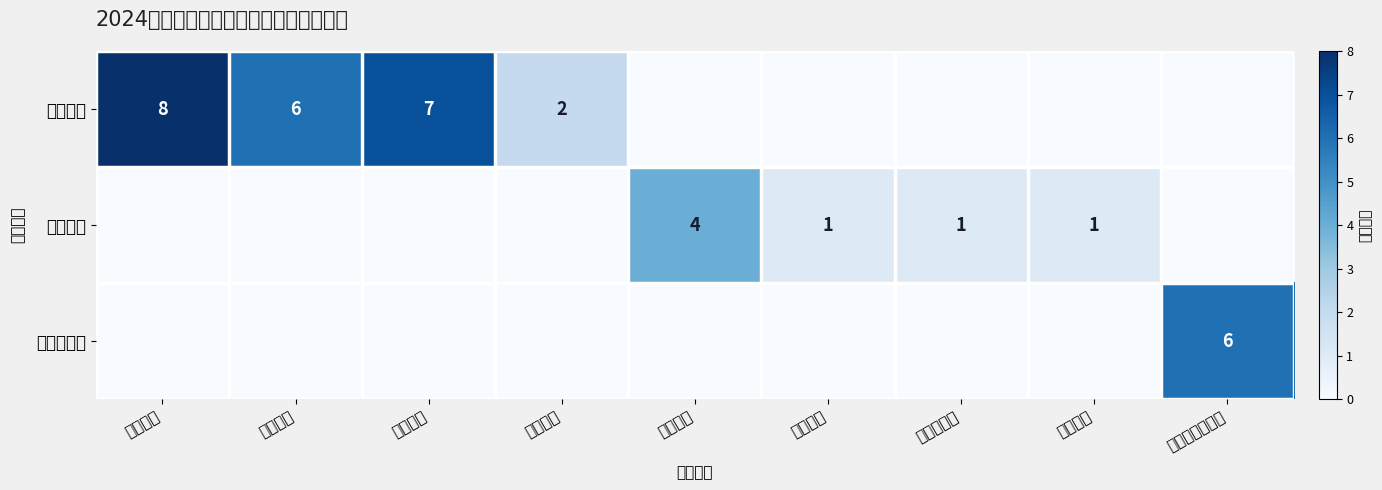

Where is 产出指标 nearest to the value 4?

质量指标